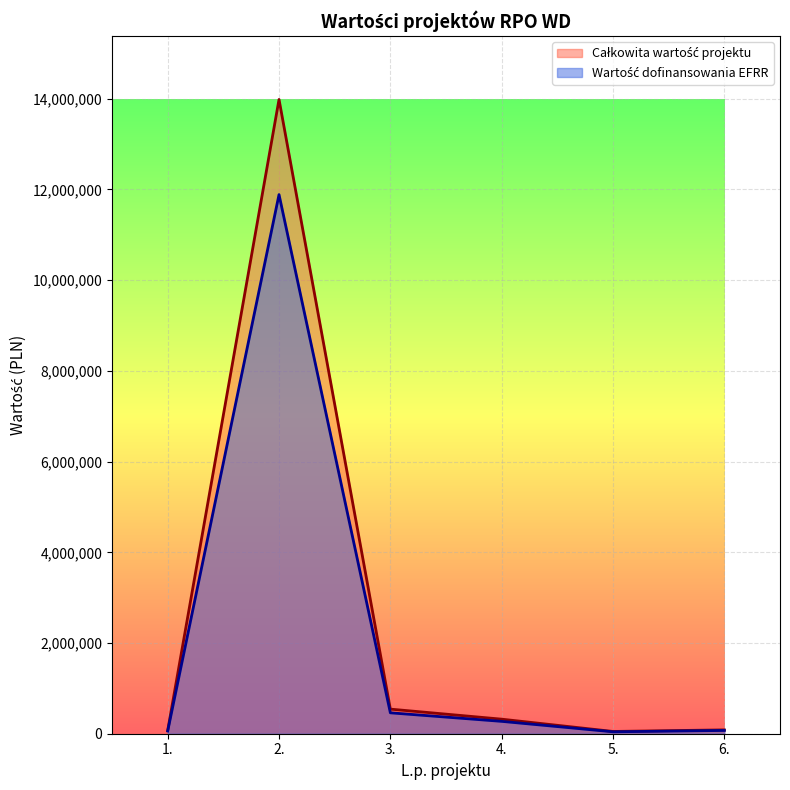

What is the label of the 1st point from the left?

1.